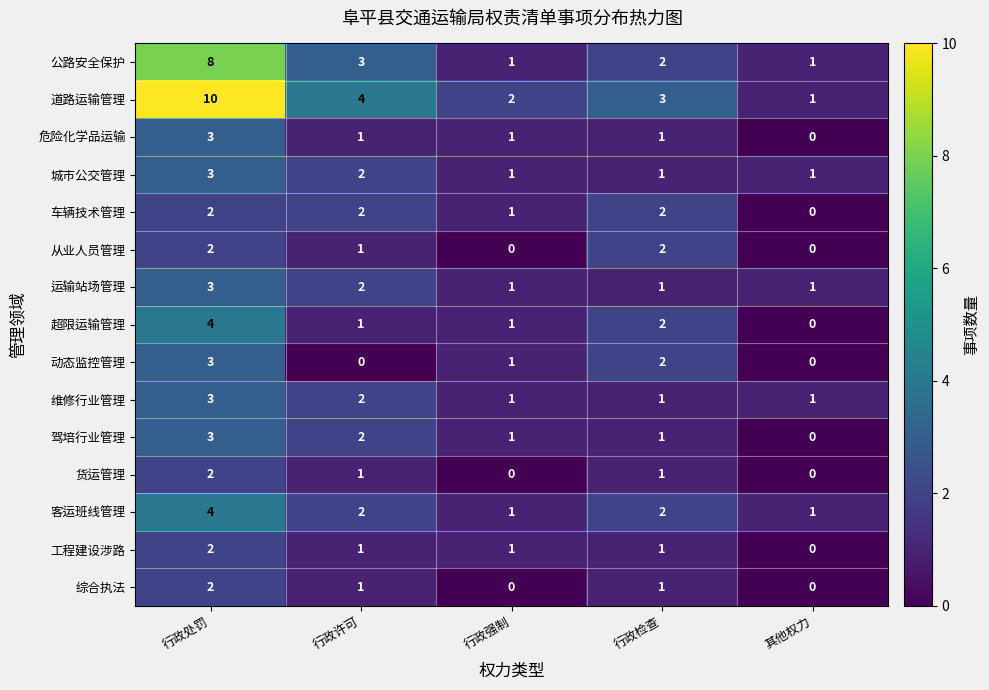

What is the sum of all 危险化学品运输 values?

6